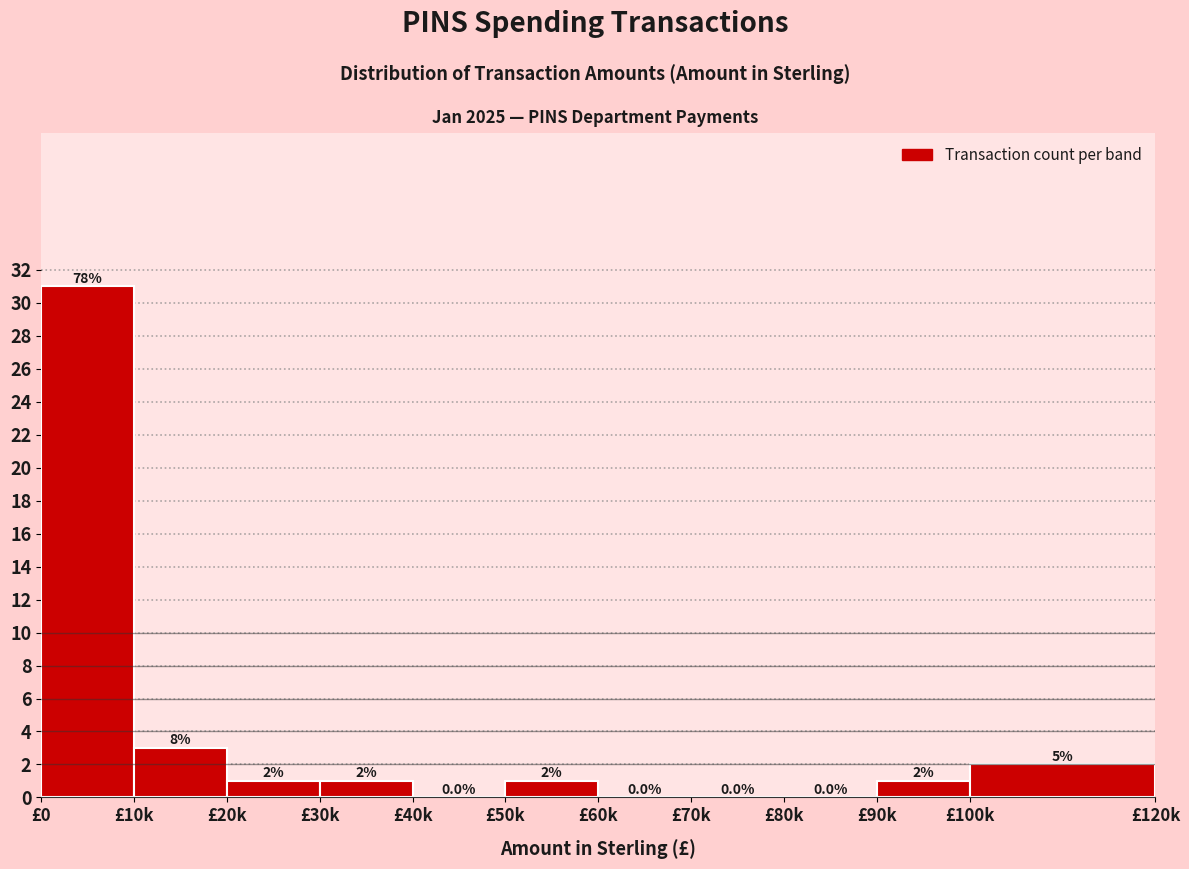

Reading left to right, list all the values displayed in this chart.

£0=31	£10k=3	£20k=1	£30k=1	£40k=0	£50k=1	£60k=0	£70k=0	£80k=0	£90k=1	£100k=2